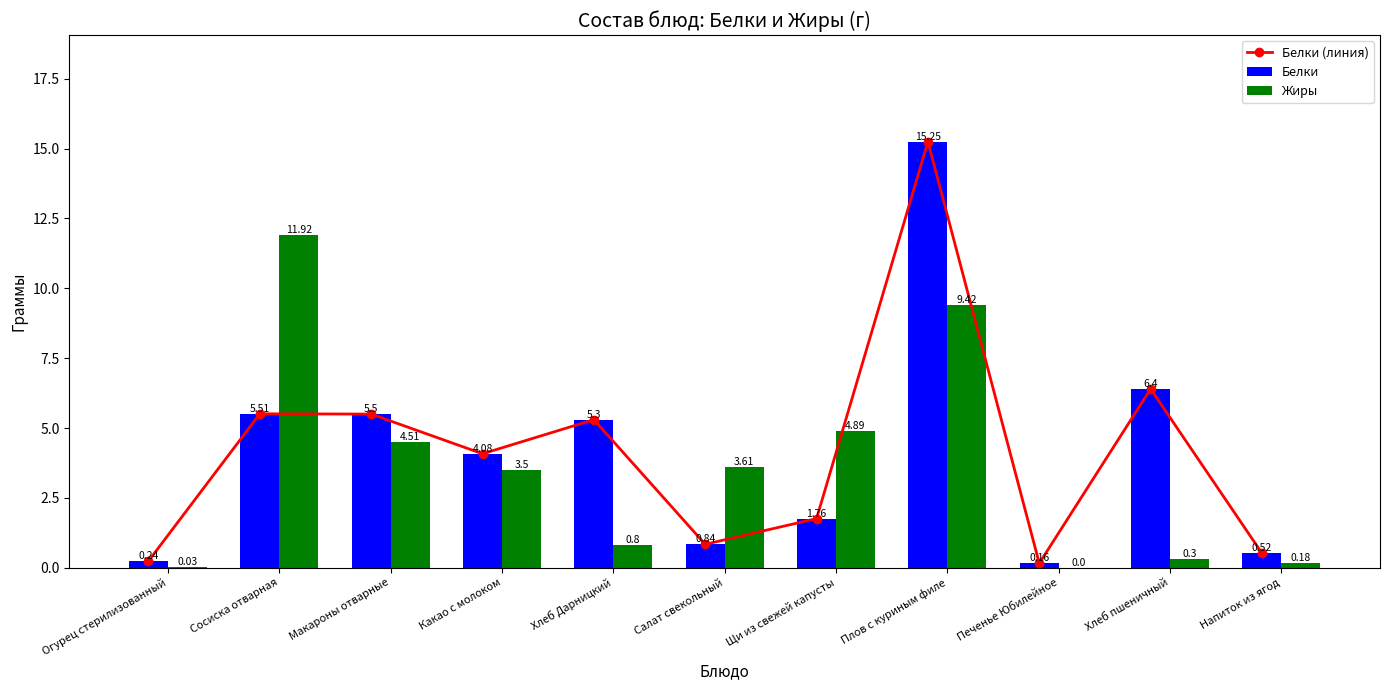

Are the bars horizontal?

No